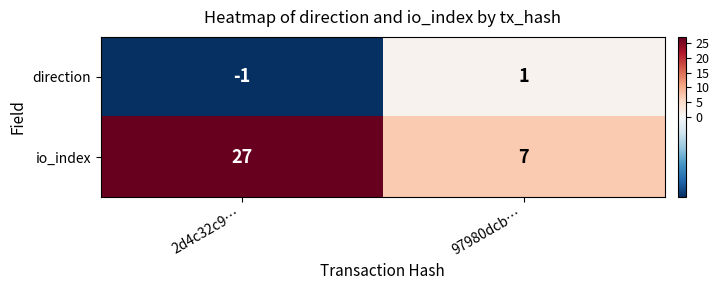

Rank the series at 97980dcb… from highest to lowest value.

io_index, direction